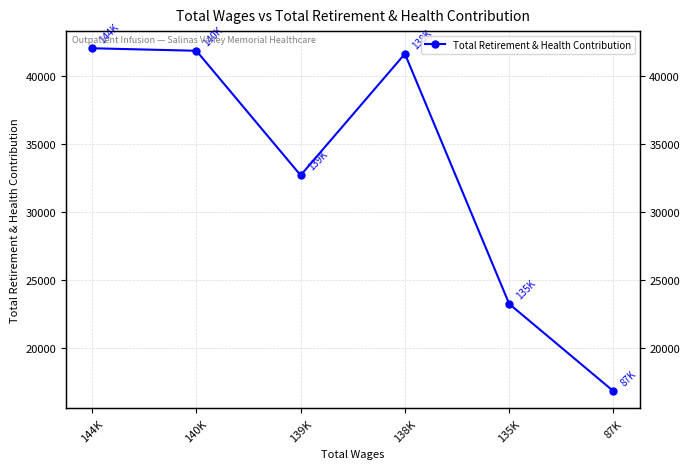

What is the average value?

33059